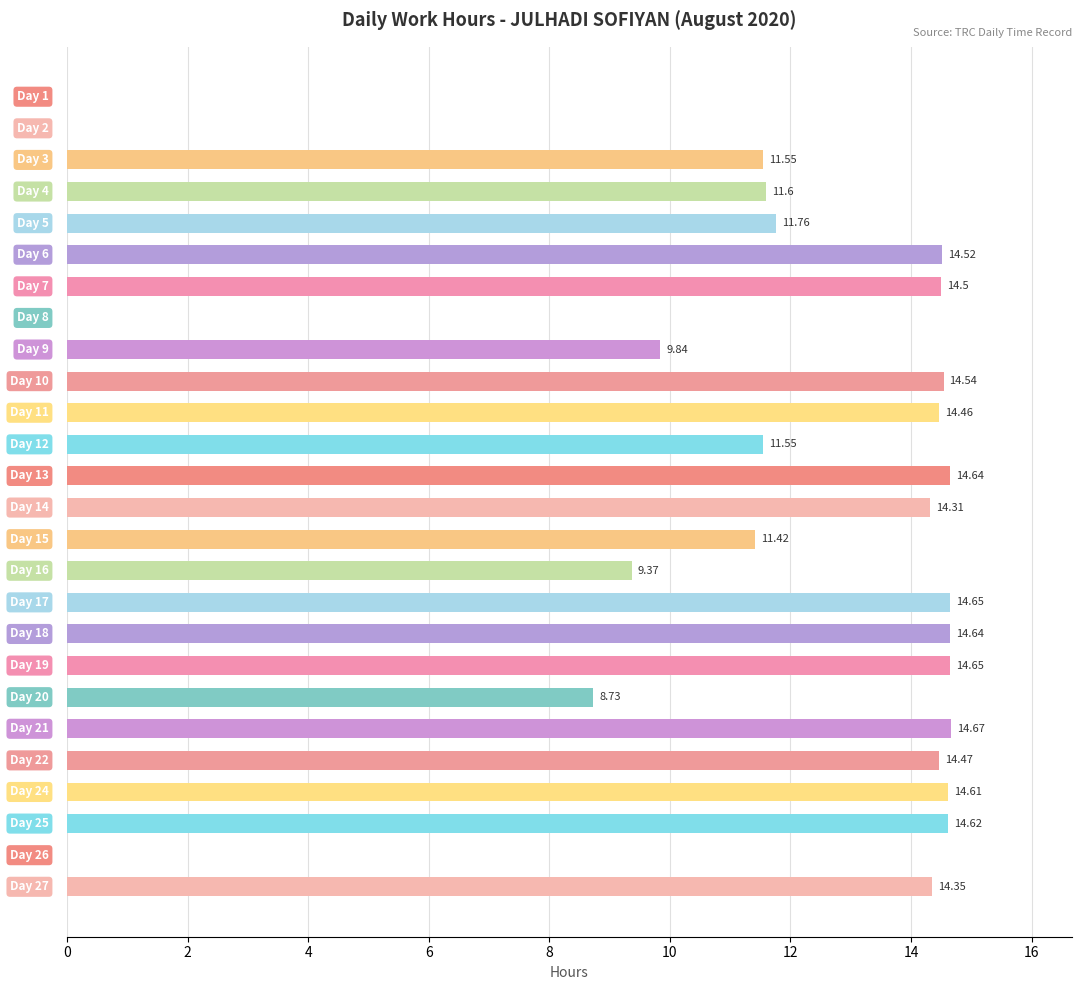

What is the maximum value shown in the chart?

14.7